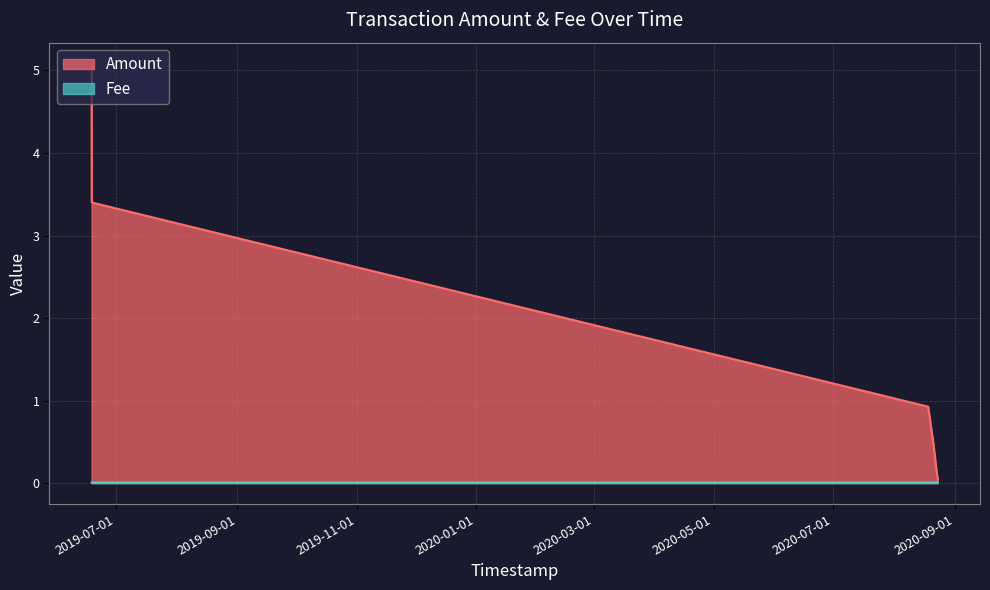

What is the label of the 1st point from the left?

2019-06-18 13:28:49